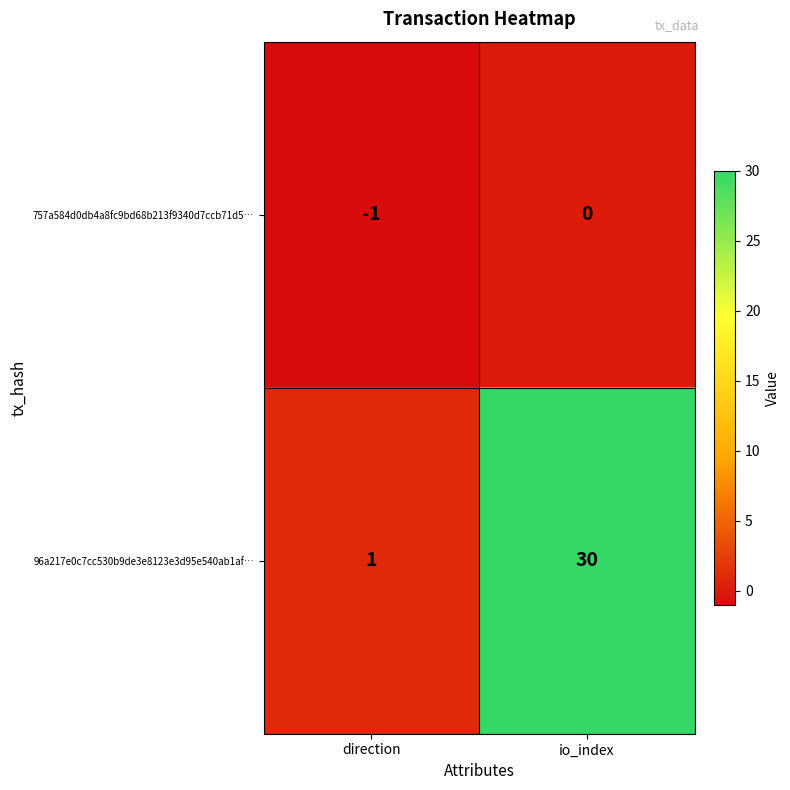

Reading left to right, transcribe all the data shown in this chart.

757a584d0db4a8fc9bd68b213f9340d7ccb71d5…: -1	0
96a217e0c7cc530b9de3e8123e3d95e540ab1af…: 1	30